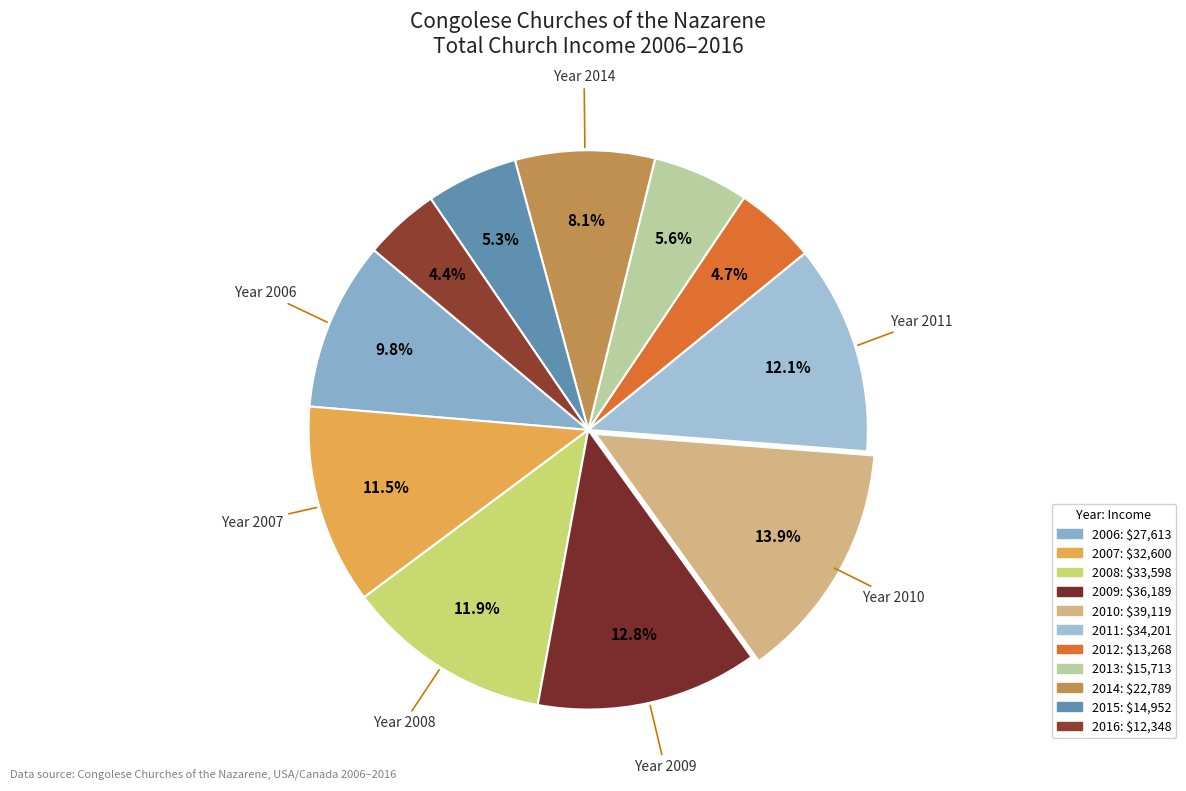

Which slice is the largest?

2010